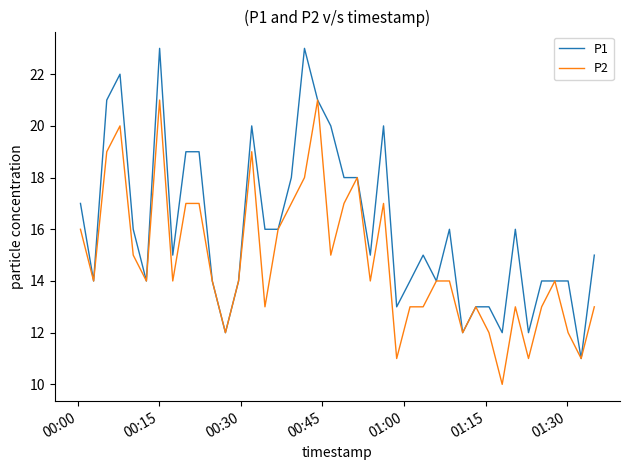

What is the smallest value displayed?

10